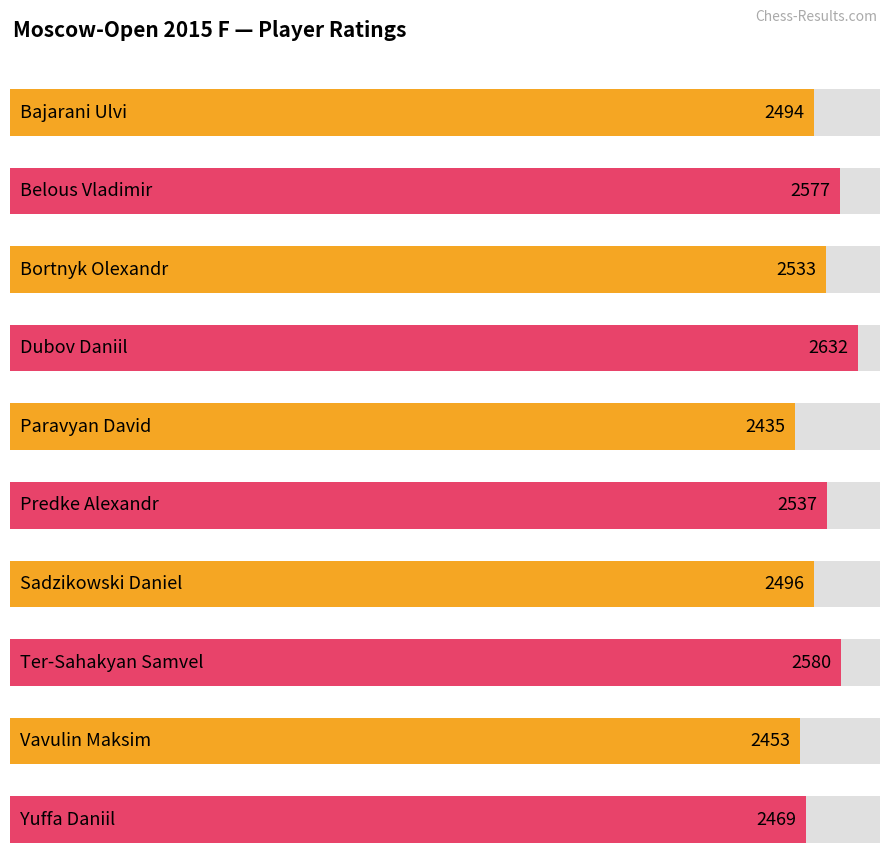

How many data points does each series have?

10